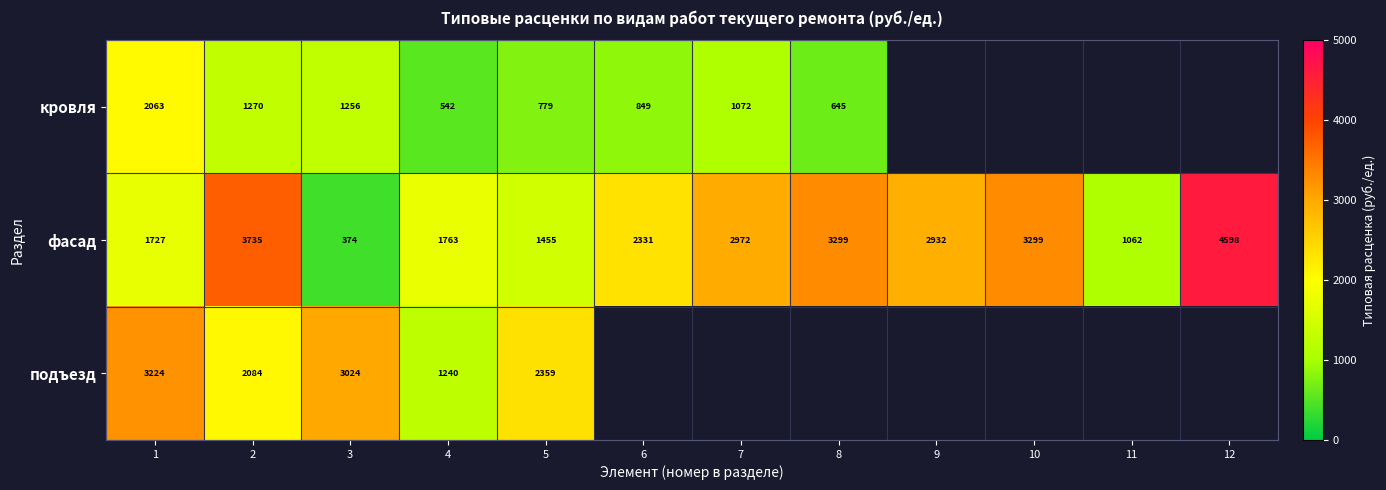

True or false: фасад has a value of 5841.8 at 8.

False